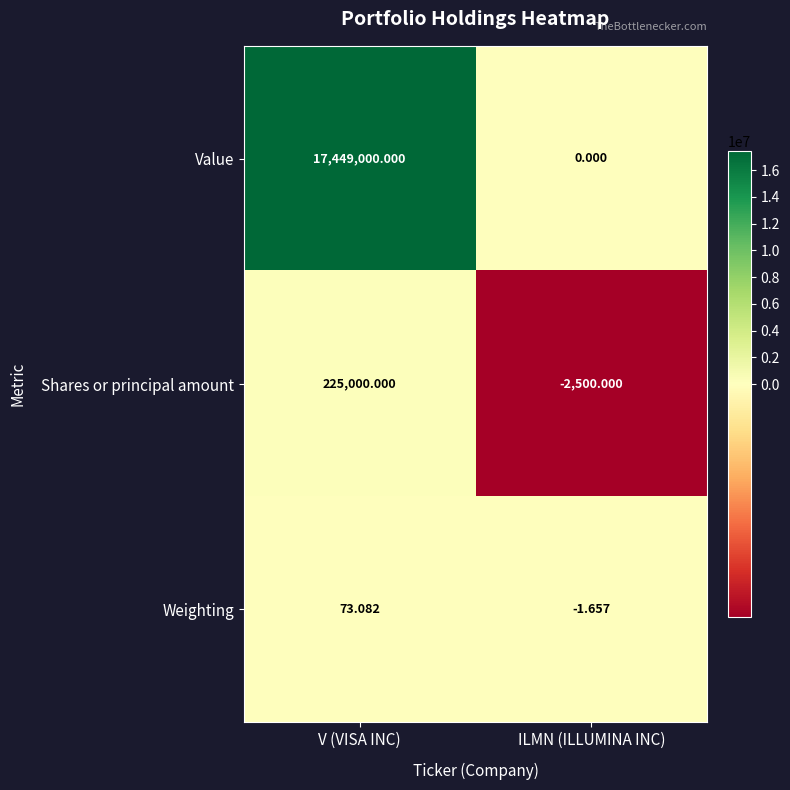

Between V (VISA INC) and ILMN (ILLUMINA INC), which series saw the biggest shift?

Value